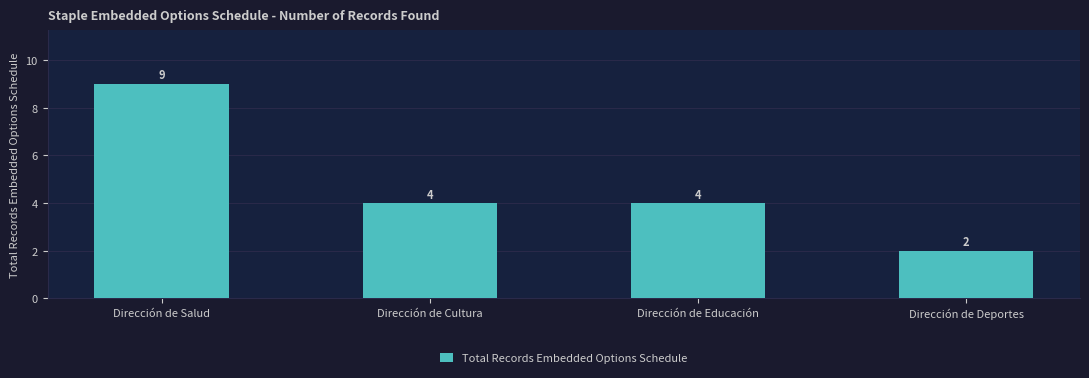

Reading right to left, transcribe all the data shown in this chart.

2	4	4	9